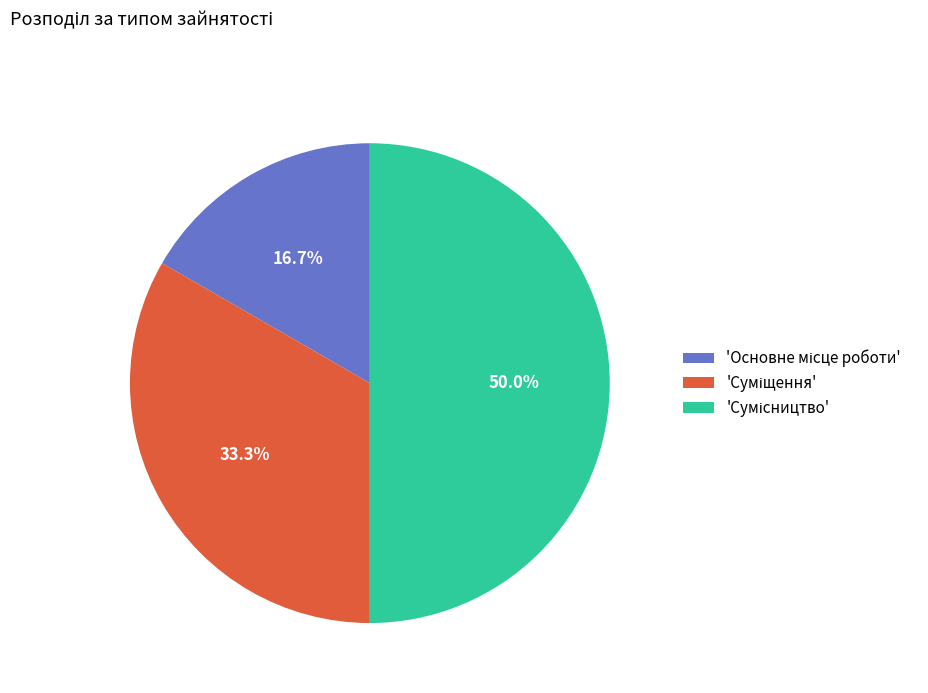

What is the smallest slice in the pie chart?

Основне місце роботи